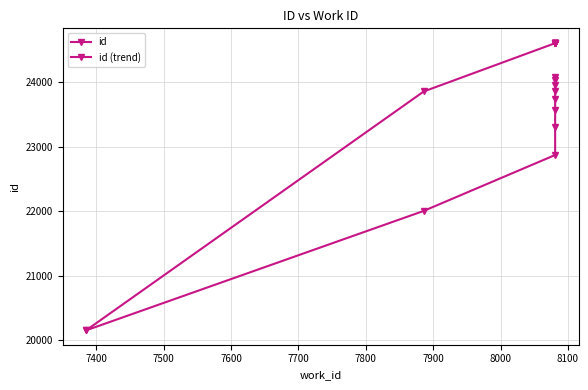

Reading left to right, list all the values displayed in this chart.

id: 20156.0	23859.0	24608.0	24609.0	24610.0	24611.0	24612.0	24613.0	24614.0	24615.0
id (trend): 20156.0	22007.5	22874.3	23308.0	23568.4	23742.2	23866.4	23959.8	24032.4	24090.7